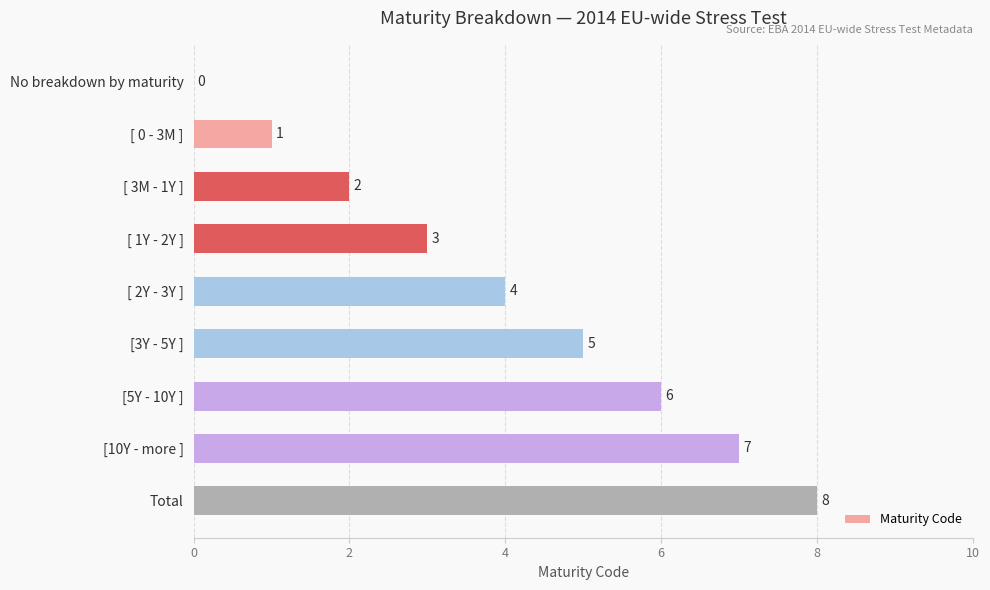

How many positive values are there?

8